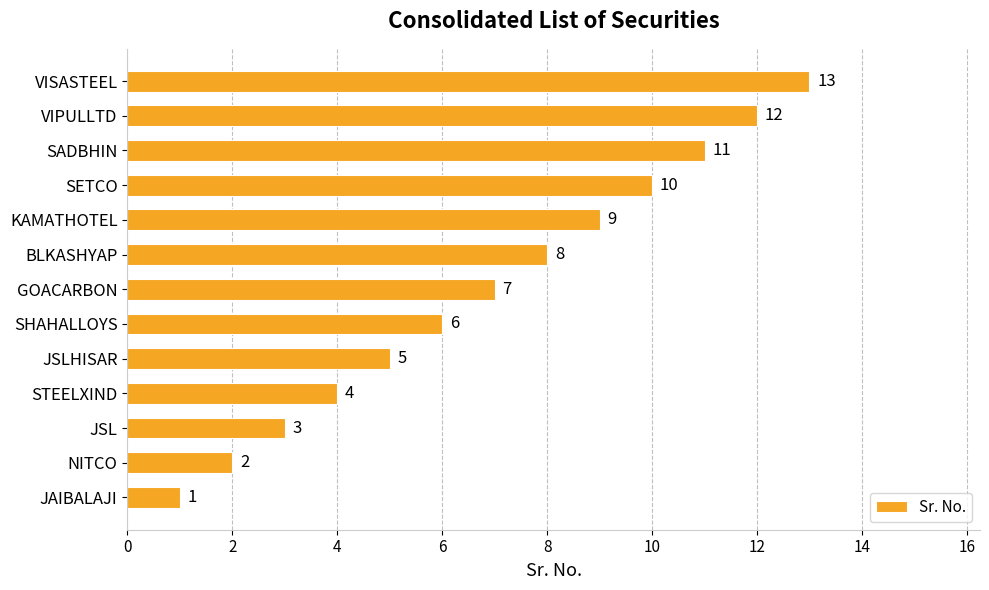

Between SADBHIN and BLKASHYAP, which is larger?

SADBHIN